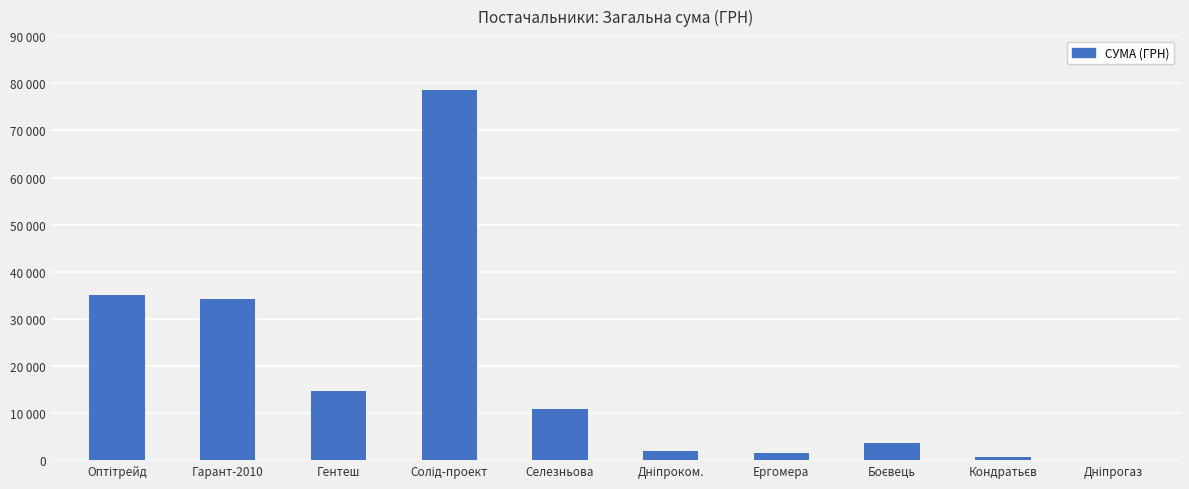

Are the bars horizontal?

No